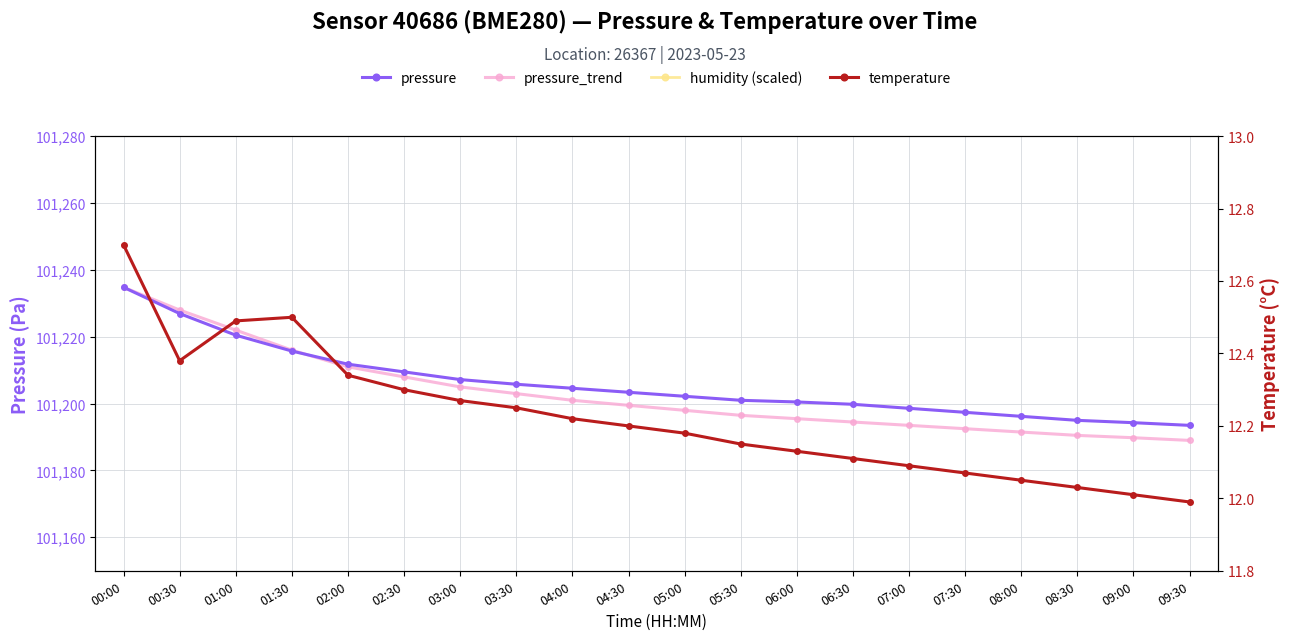

The value of pressure_trend at 06:00 is 43114.1. True or false?

False